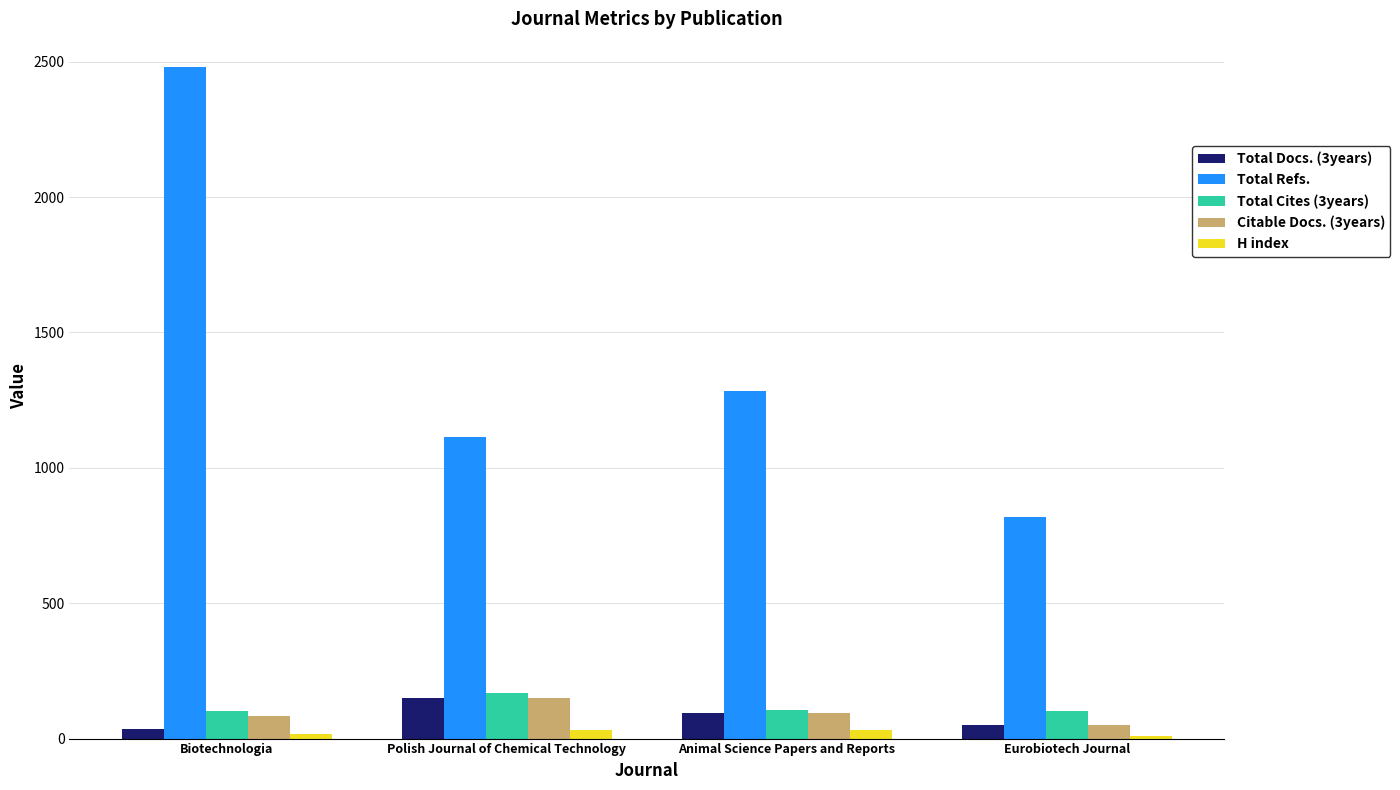

What is the difference between the maximum and minimum values in the Total Refs. series?

1661